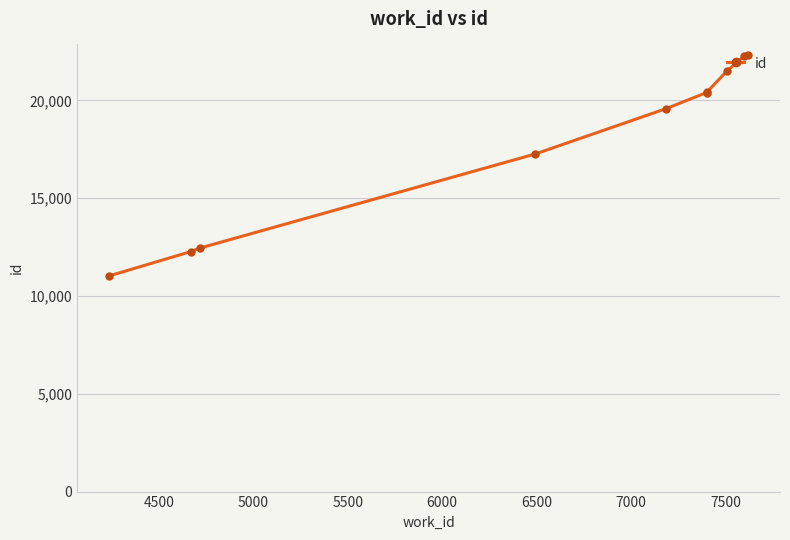

What is the difference between the maximum and minimum values?

11274